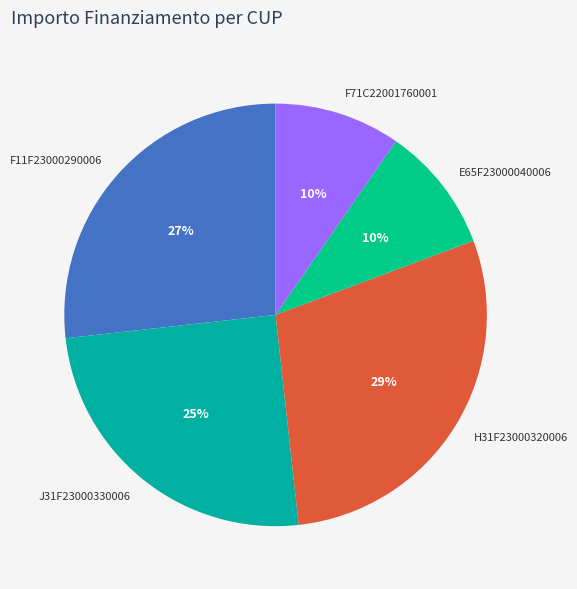

What is the largest slice in the pie chart?

H31F23000320006